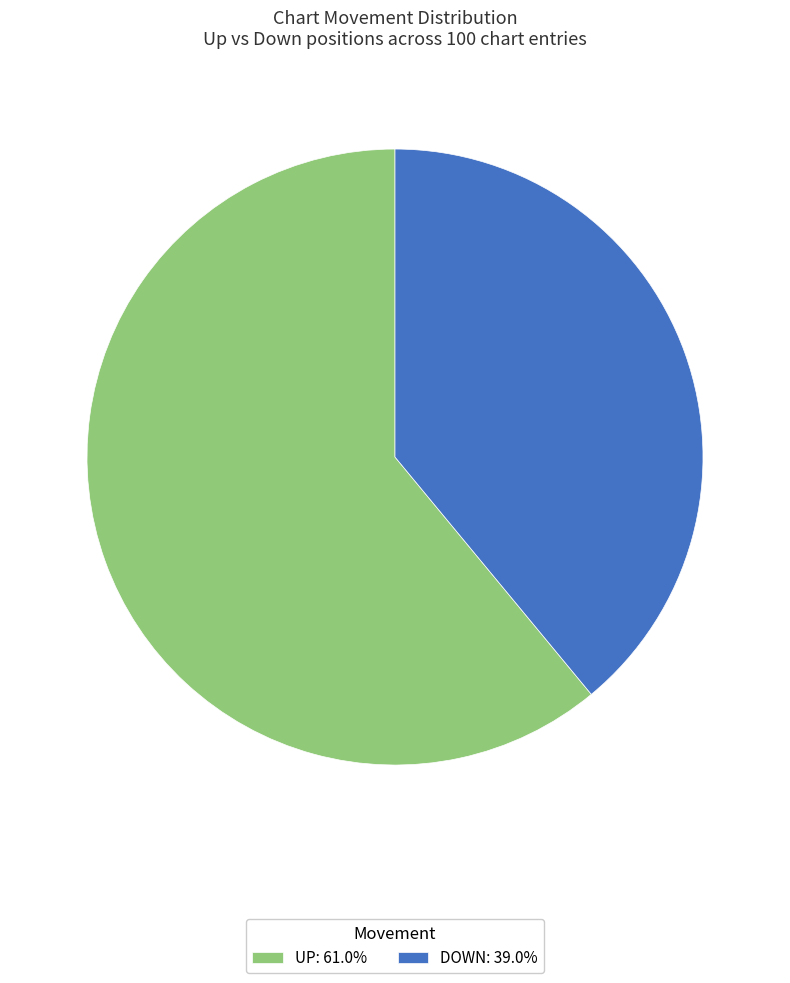

Is there a majority slice in this chart?

Yes